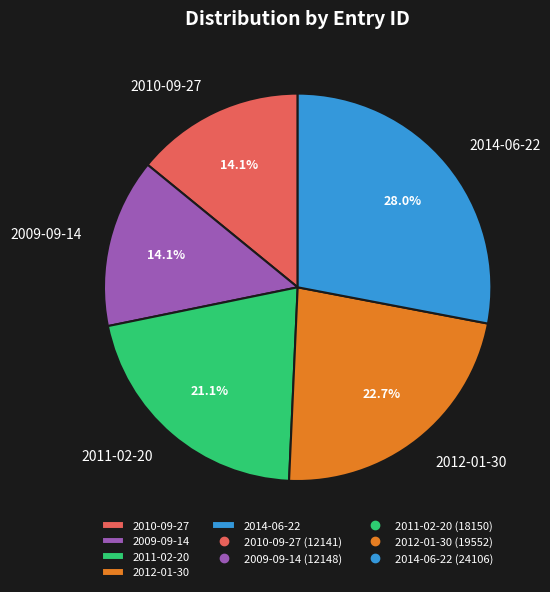

Does any single category account for the majority?

No